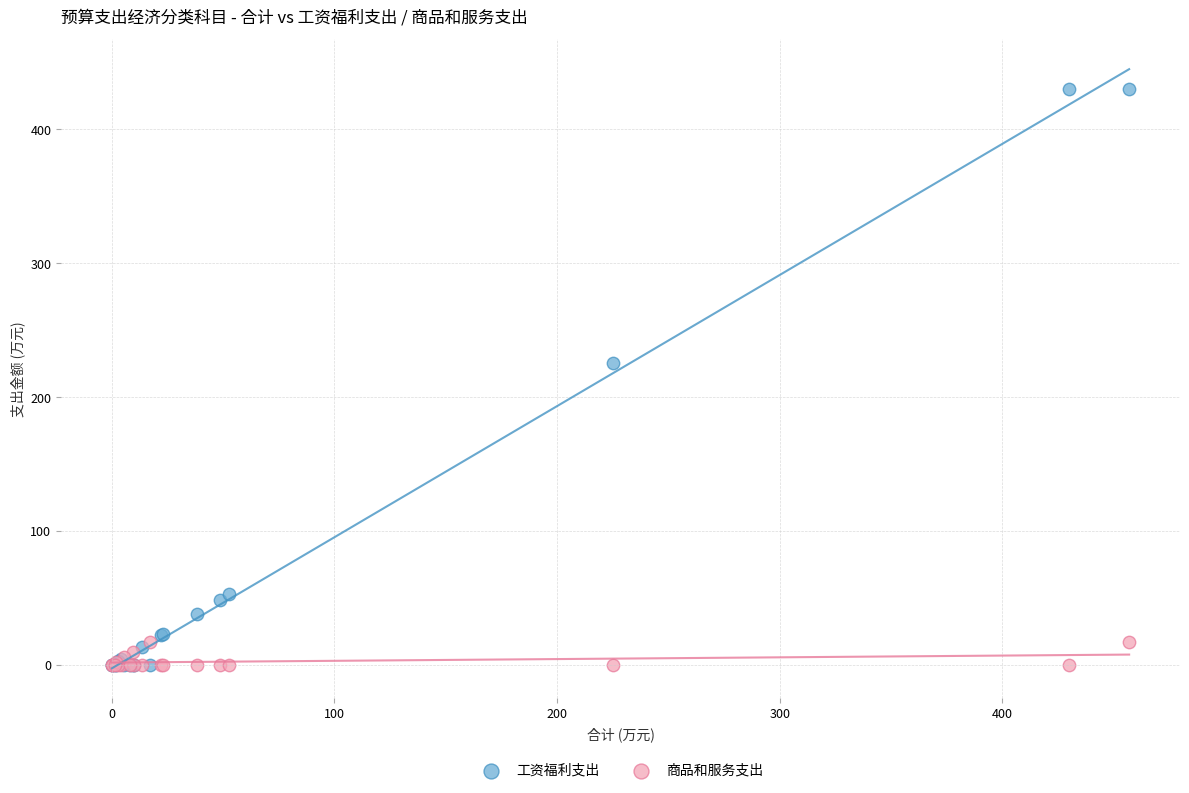

Across all series, what Y value is closest to 215?

225.2